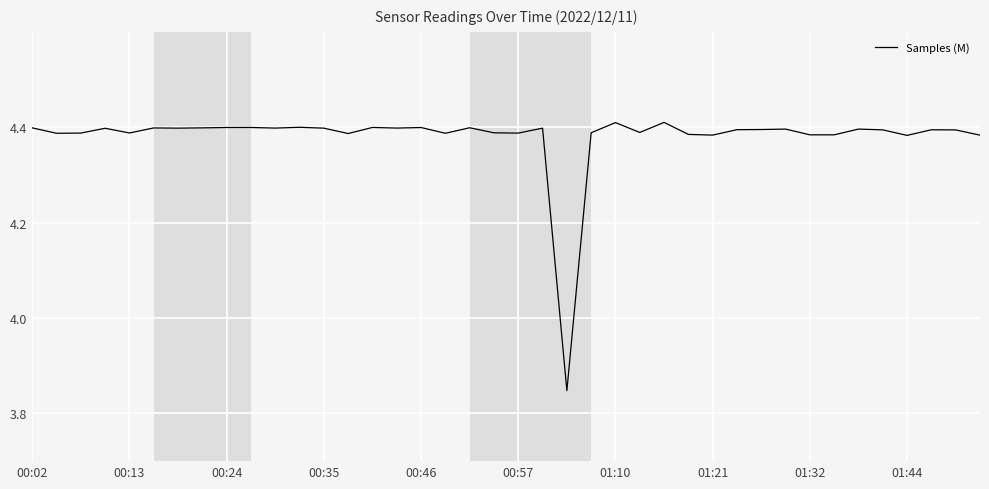

How many values are below 4?

1